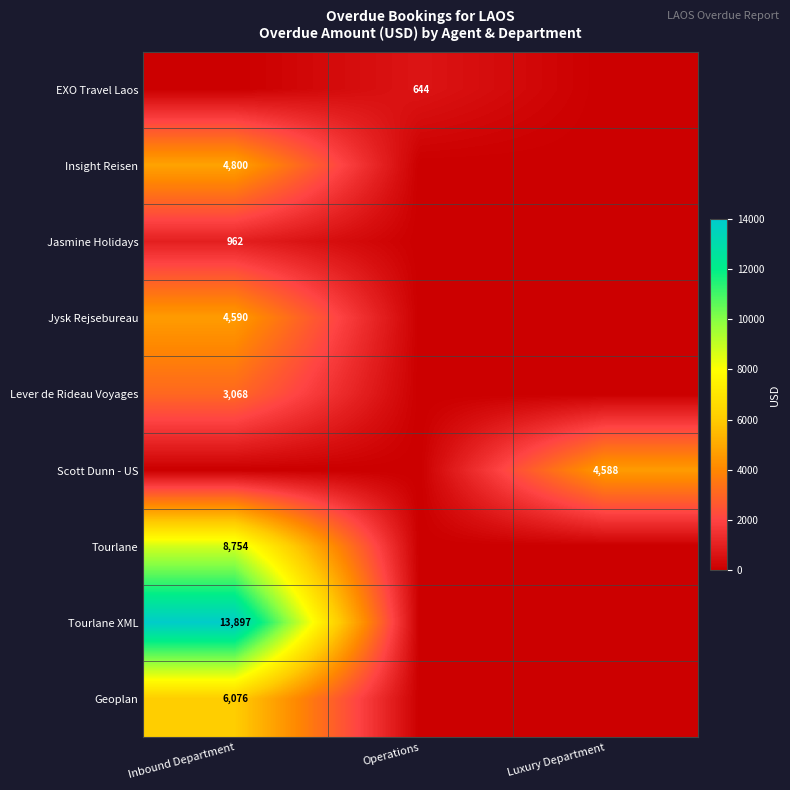

Is it true that Insight Reisen equals 4800 at Inbound Department?

True